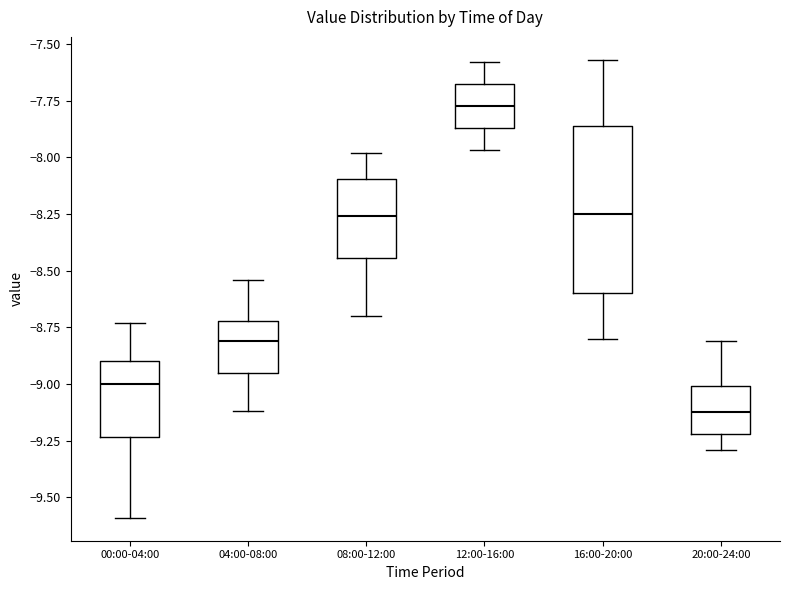

Where is the lower edge of the box for 12:00-16:00 on the y-axis? The values are not printed on the chart, so give them approximately, as read against the axis.

-7.85